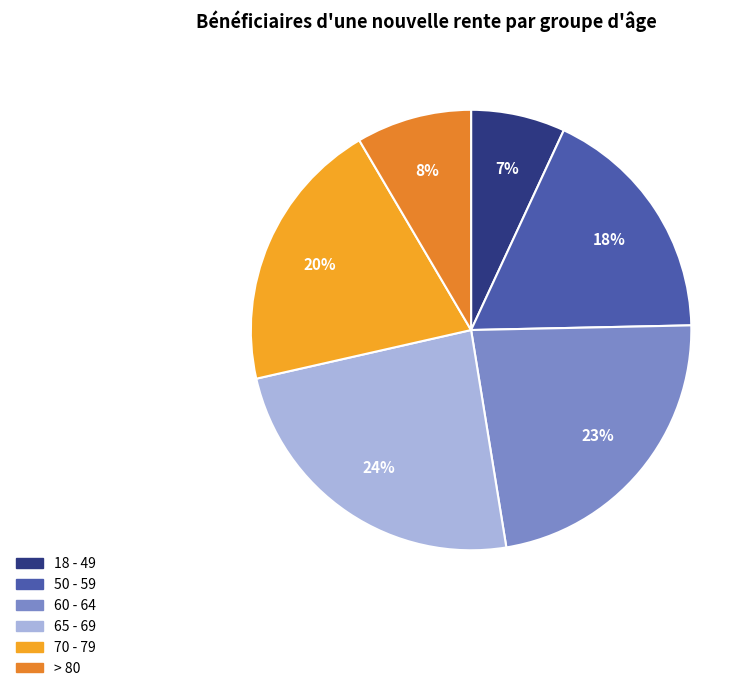

Does any single category account for the majority?

No